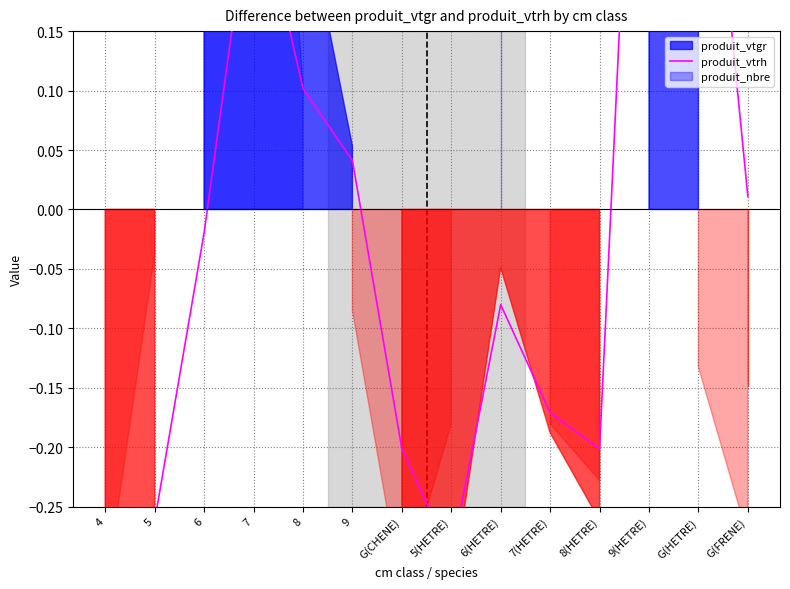

Read the value at 7(HETRE).

-0.2